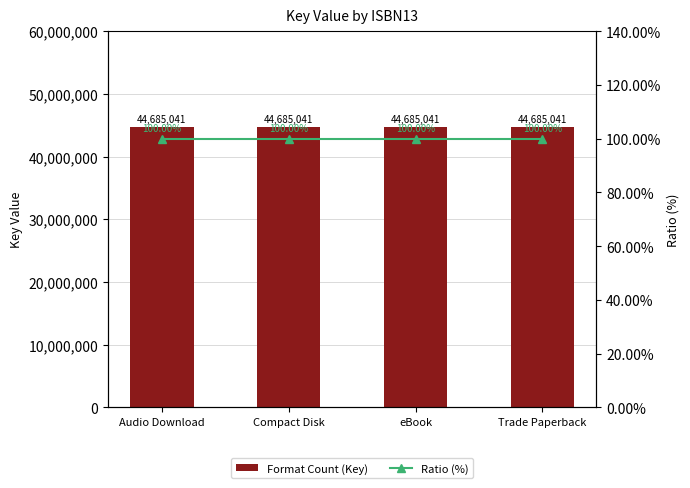

At which label is Format Count (Key) closest to 44685041?

Audio Download